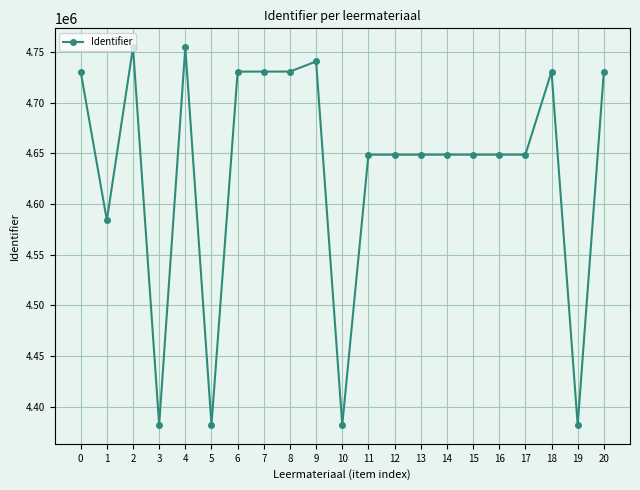

How many series are shown in this chart?

1